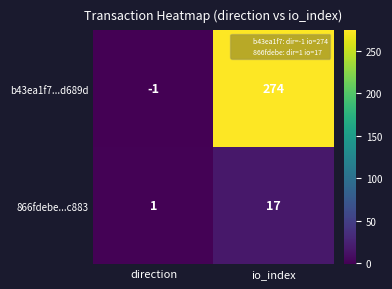

At which category is the sum across all series the highest?

io_index